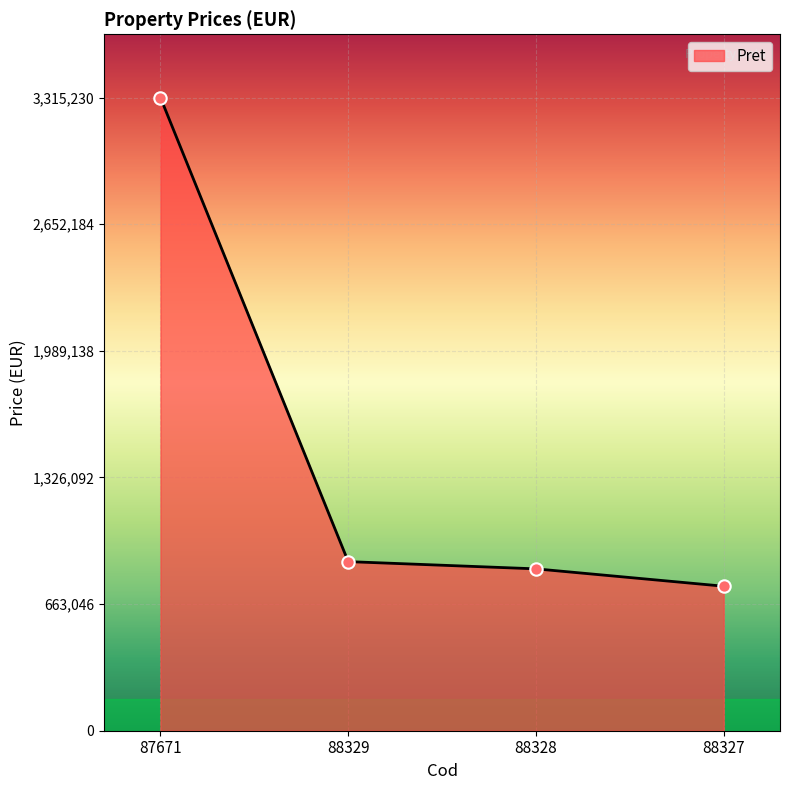

What is the change in value from 87671 to 88329?

-2429728